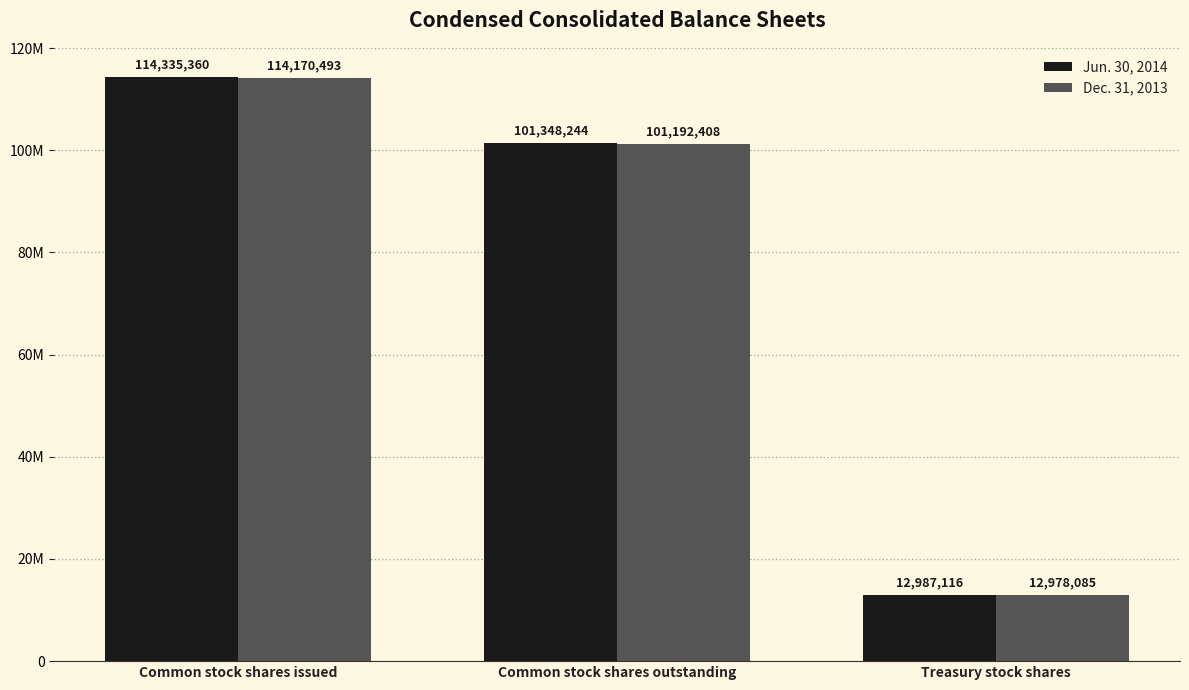

What is the average value of the Dec. 31, 2013 series?

76113662